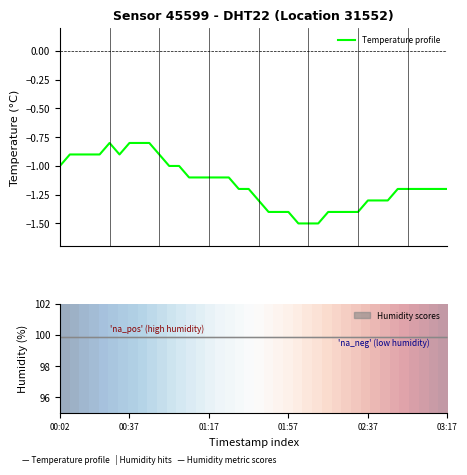

At how many categories does at least one series exceed -1?

40